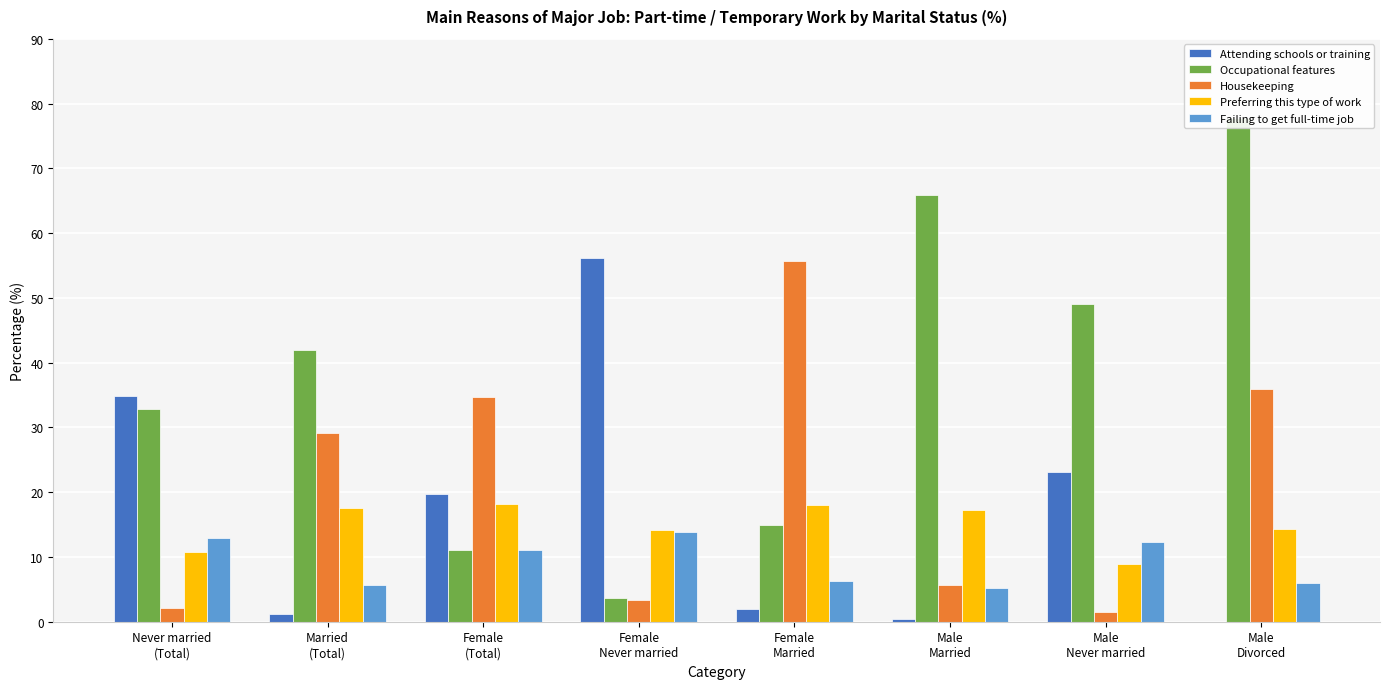

What is the maximum value shown in the chart?

77.8